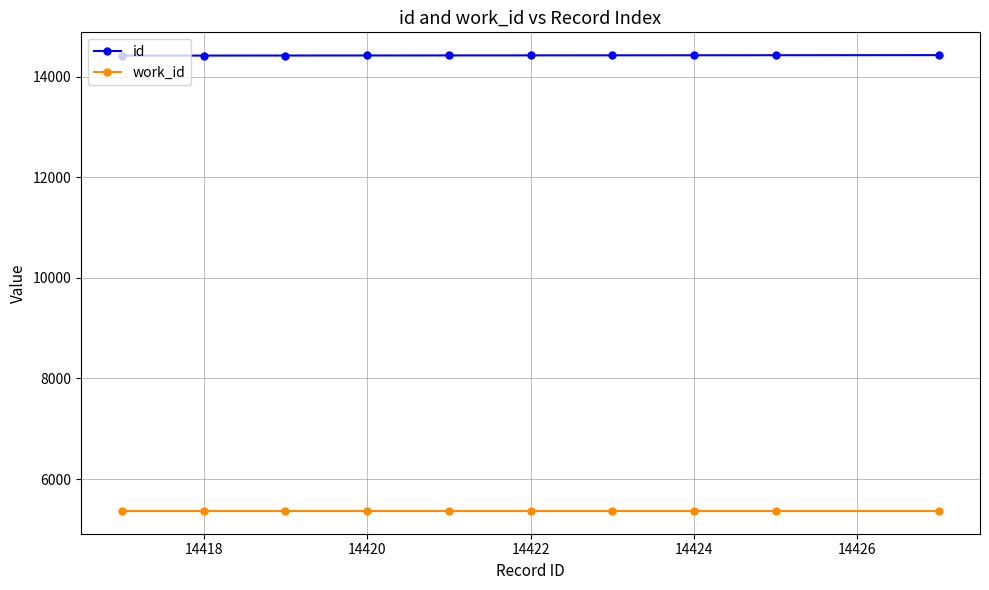

At how many categories does at least one series exceed 11927?

10